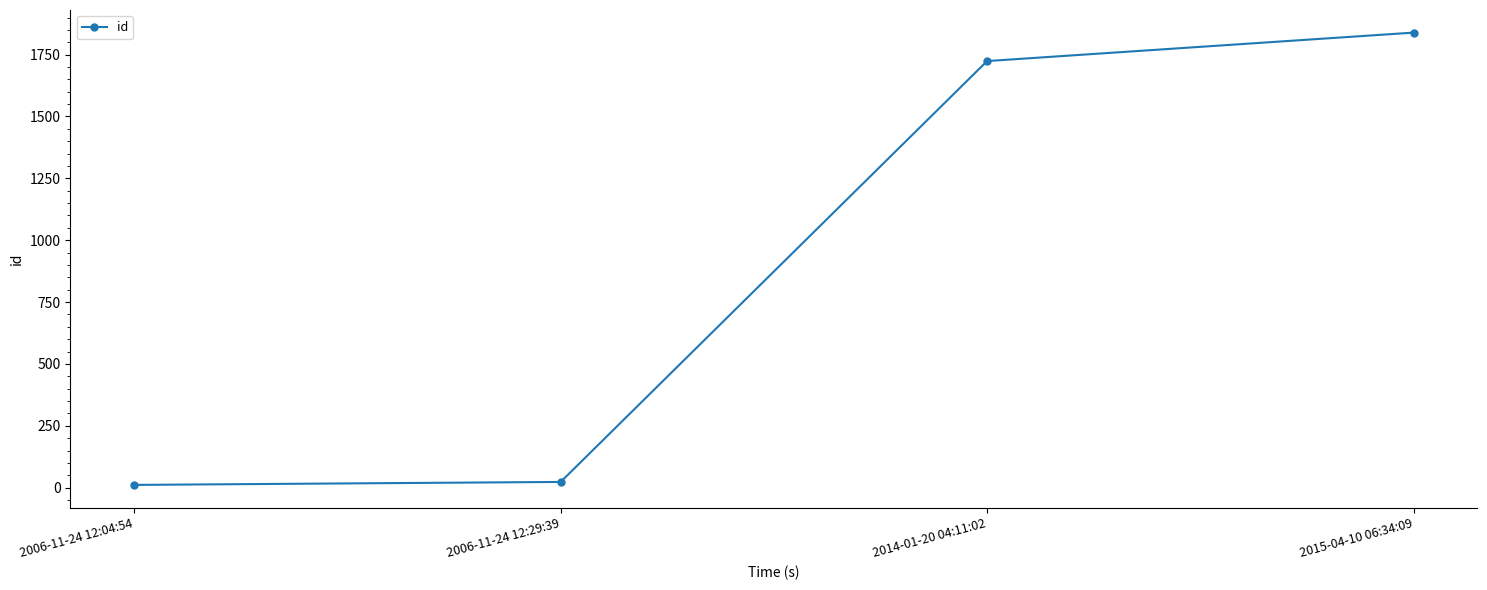

How many lines are shown in the chart?

1